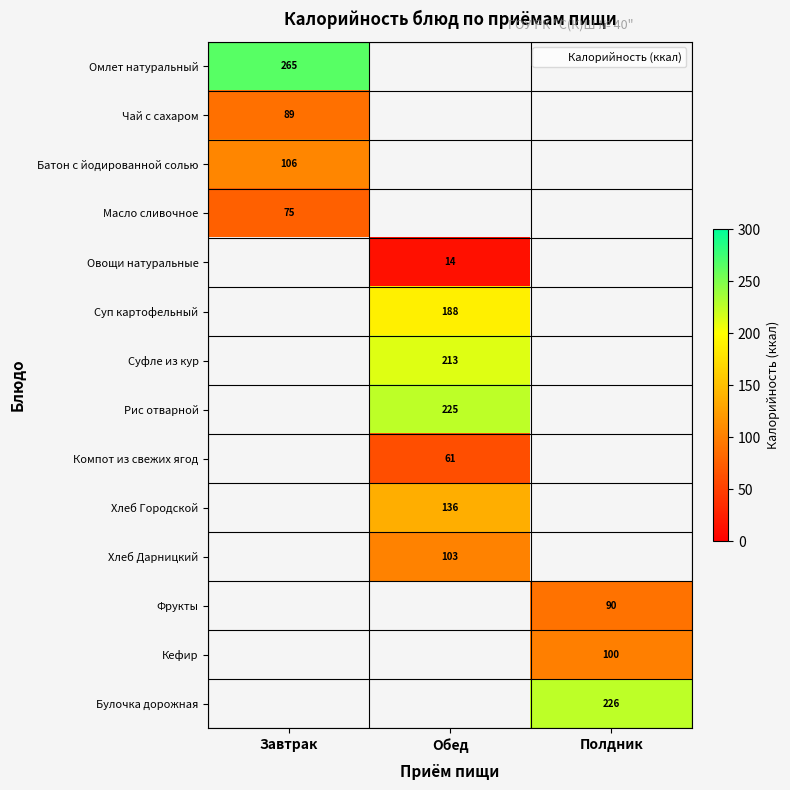

True or false: Омлет натуральный has a value of 265 at Завтрак.

True